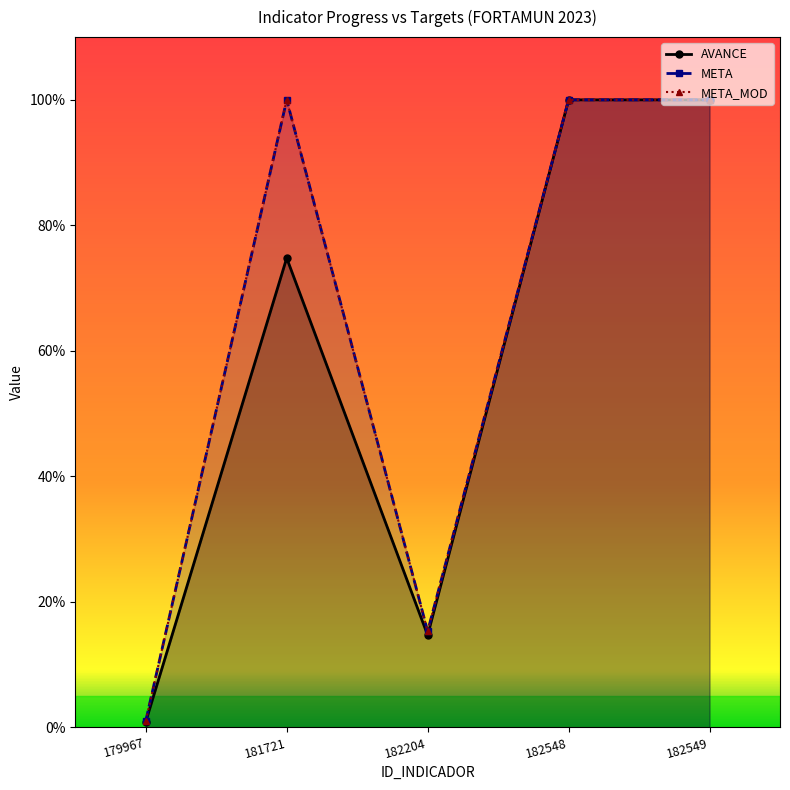

Reading left to right, list all the values displayed in this chart.

AVANCE: 179967=0.9	181721=74.8	182204=14.7	182548=100.0	182549=100.0
META: 179967=1.0	181721=100.0	182204=15.3	182548=100.0	182549=100.0
META_MOD: 179967=1.0	181721=100.0	182204=15.3	182548=100.0	182549=100.0